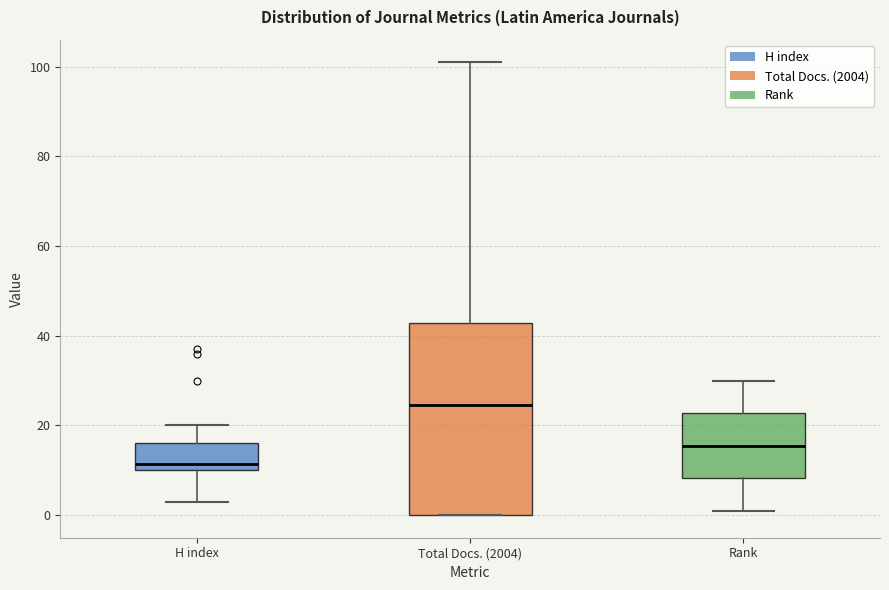

Reading left to right, read every box against the y-axis: the position of its median line, the range the box covers, and the ends of its whiskers. The values are not printed on the chart, so give them approximately, as read against the axis.

H index: median 12, box 10 to 16, whiskers 4 to 20
Total Docs. (2004): median 24, box 0 to 42, whiskers 0 to 102
Rank: median 16, box 8 to 22, whiskers 2 to 30